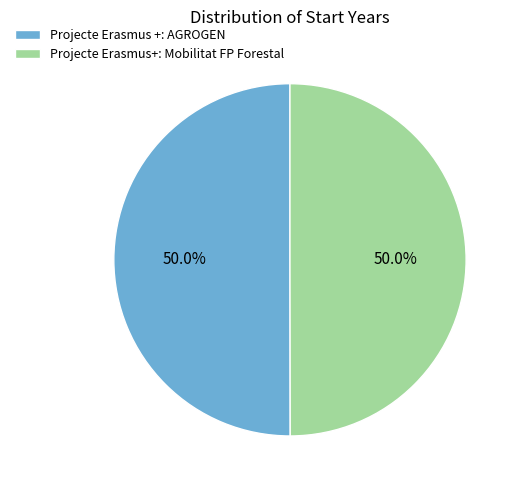

To the nearest percent, what portion does Projecte Erasmus+: Mobilitat FP Forestal represent?

50%